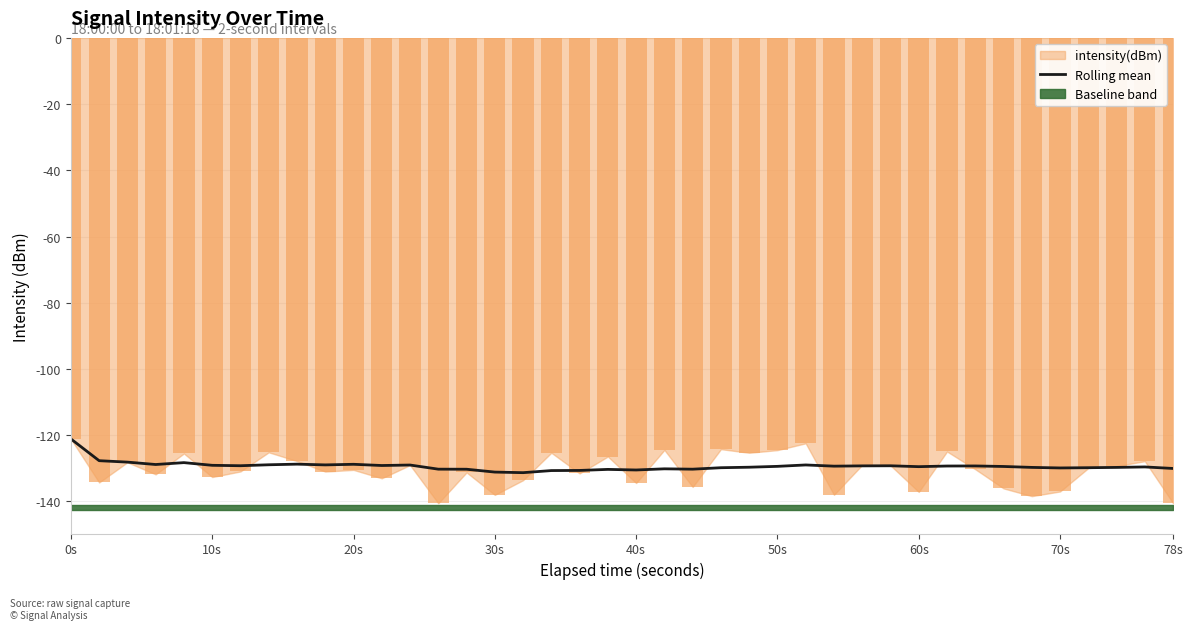

At which label does the data first exceed -129?

0s